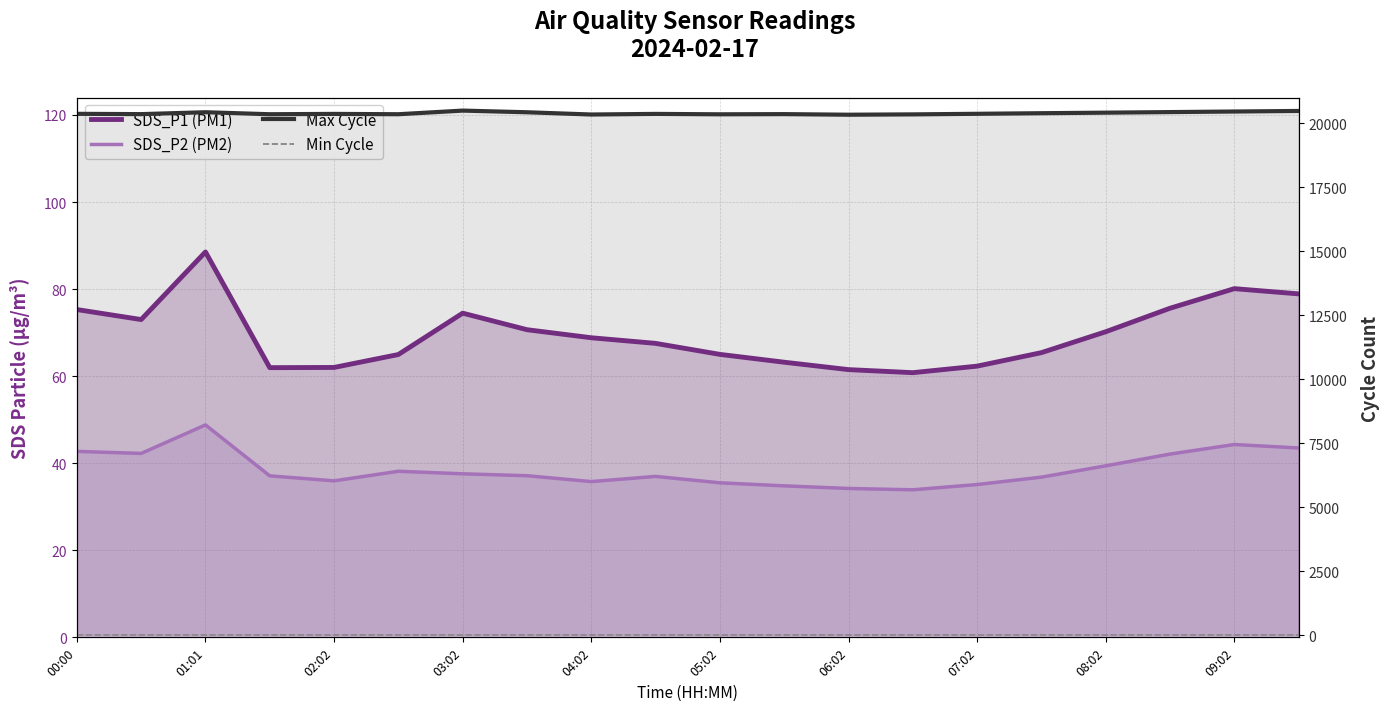

Which label corresponds to the smallest value in the chart?

00:00